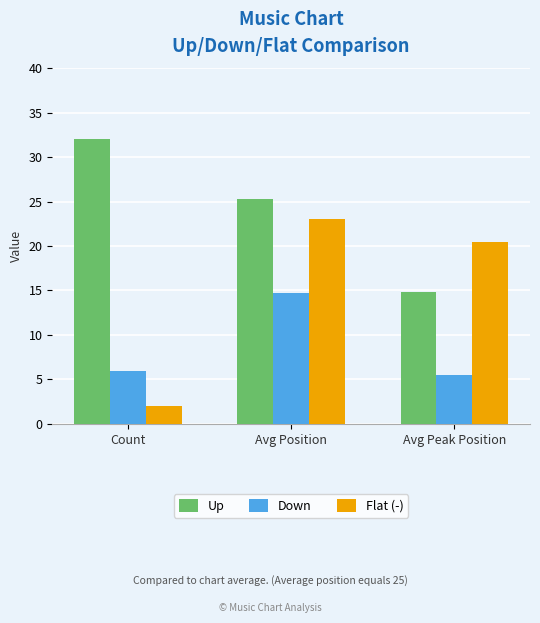

Reading left to right, transcribe all the data shown in this chart.

Up: 32.0	25.3	14.8
Down: 6.0	14.7	5.5
Flat (-): 2.0	23.0	20.5